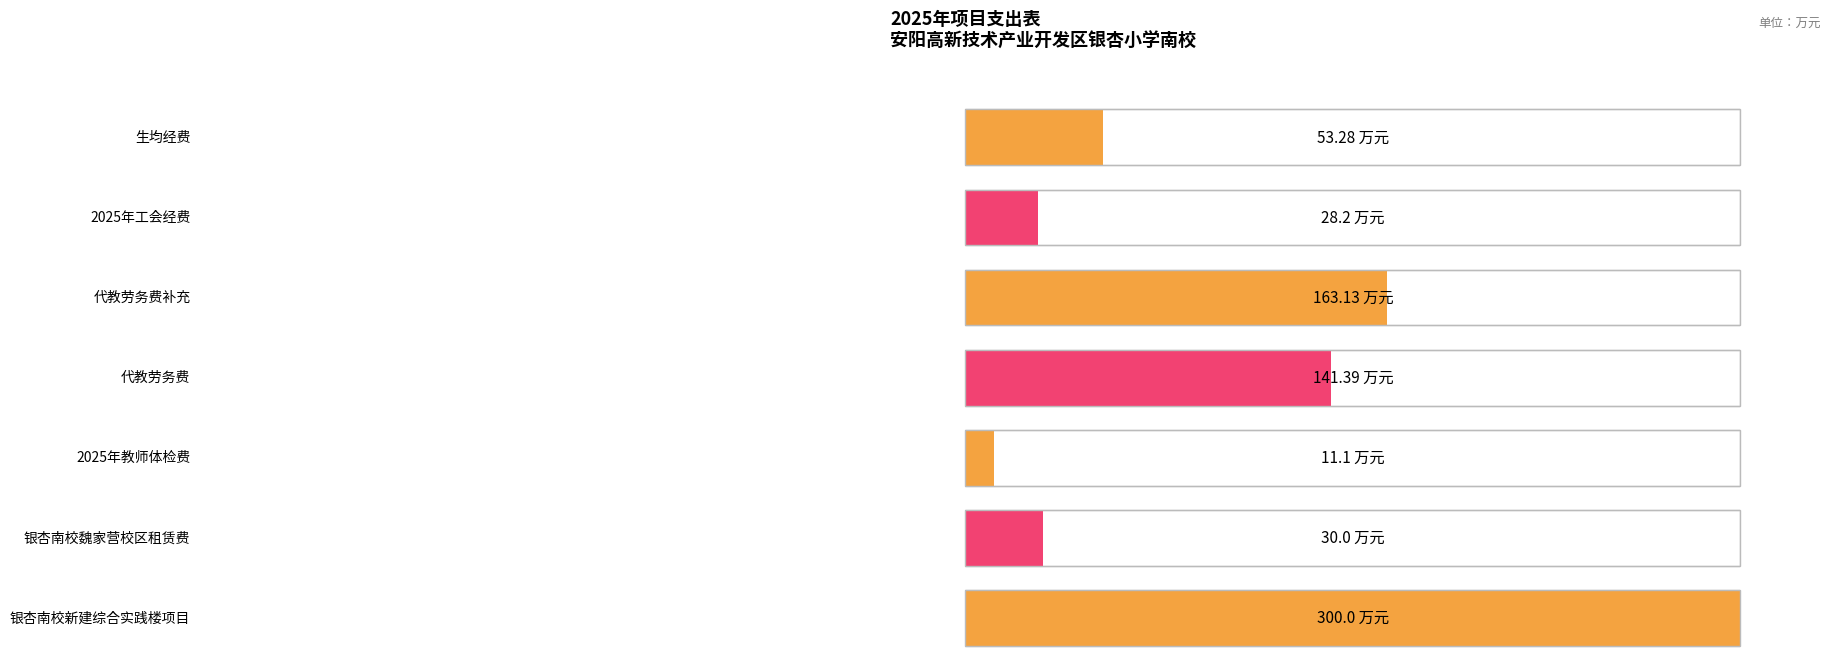

What is the maximum value shown in the chart?

300.0